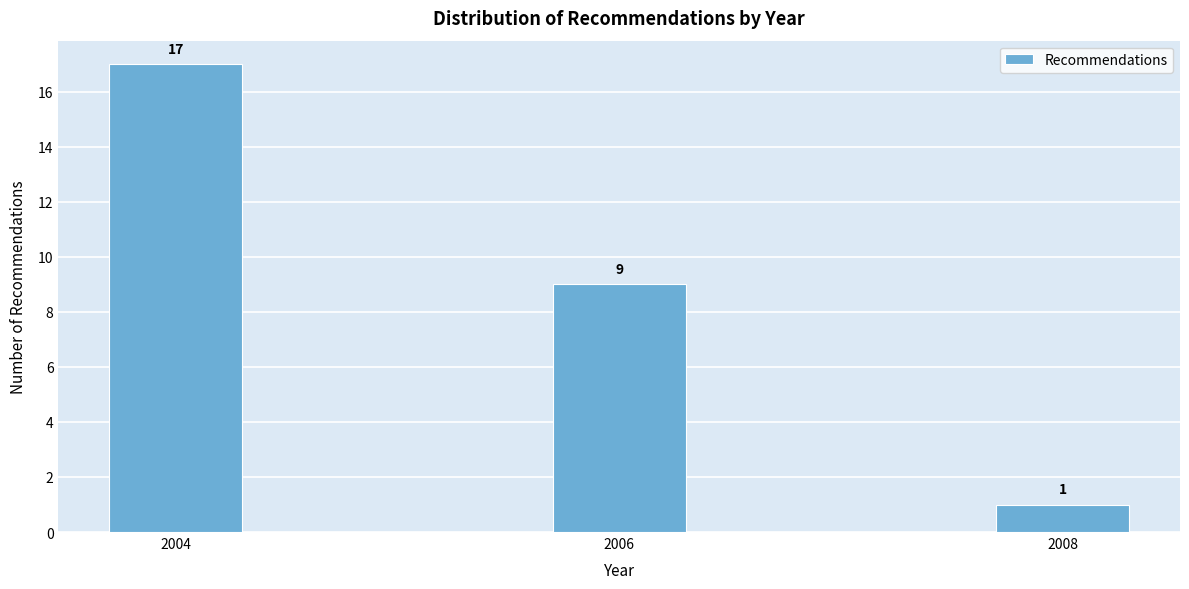

Reading left to right, extract all data points from this chart.

17	9	1